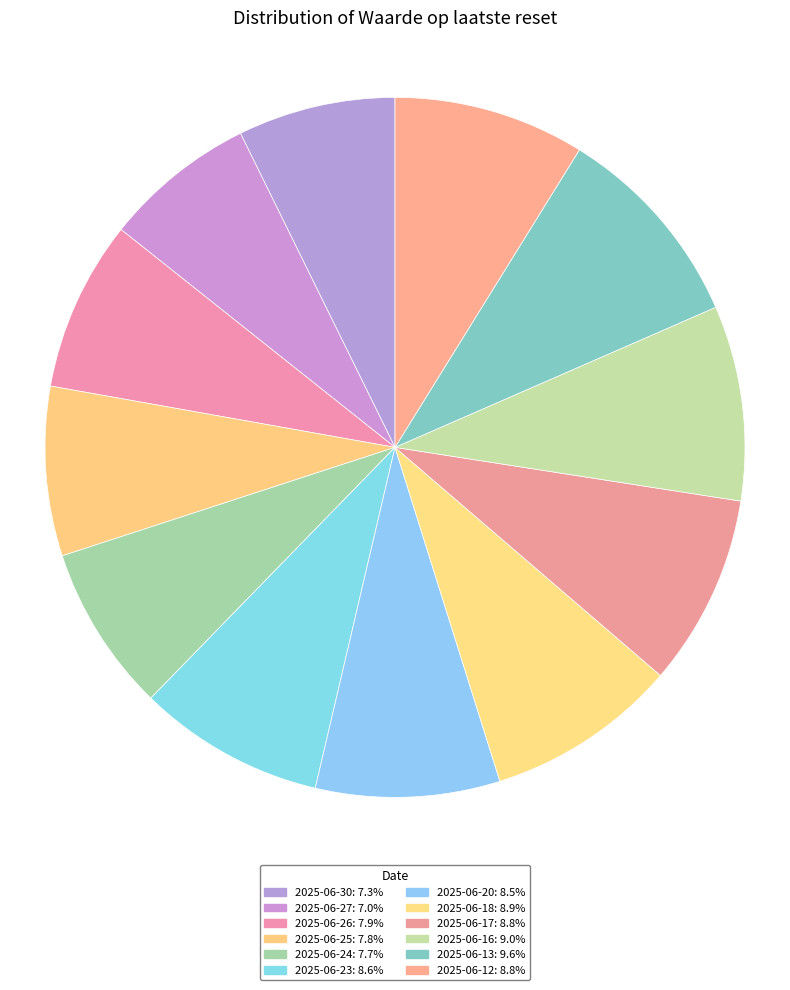

To the nearest percent, what is the combined percentage of 2025-06-24 and 2025-06-23?

16%